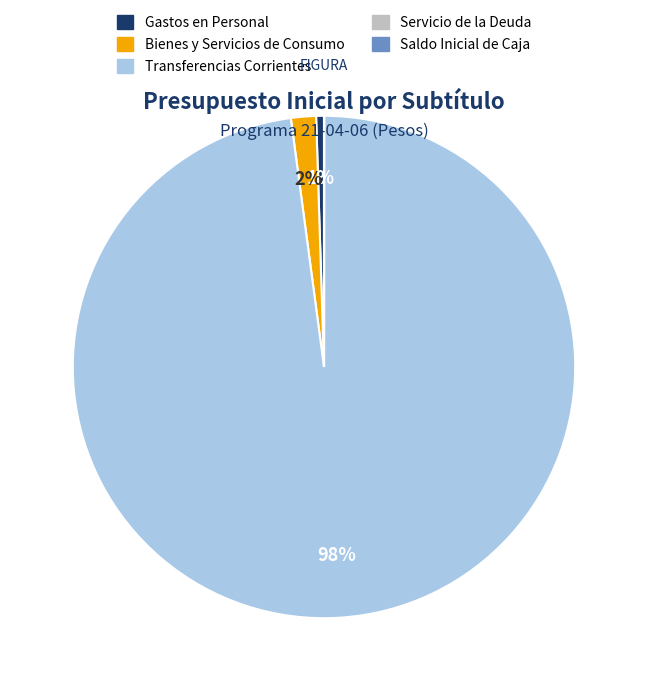

Is there a majority slice in this chart?

Yes